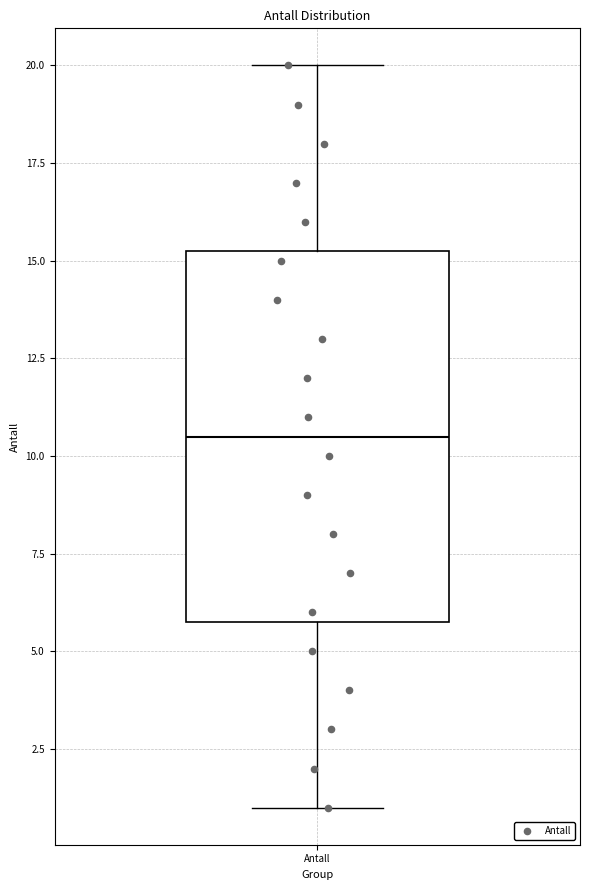

Transcribe this box plot: give where the median line is, the range the box spans, and where the two whiskers end, as read against the y-axis. The values are not printed on the chart, so give them approximately, as read against the axis.

median 10.5, box 6.0 to 15.5, whiskers 1.0 to 20.0